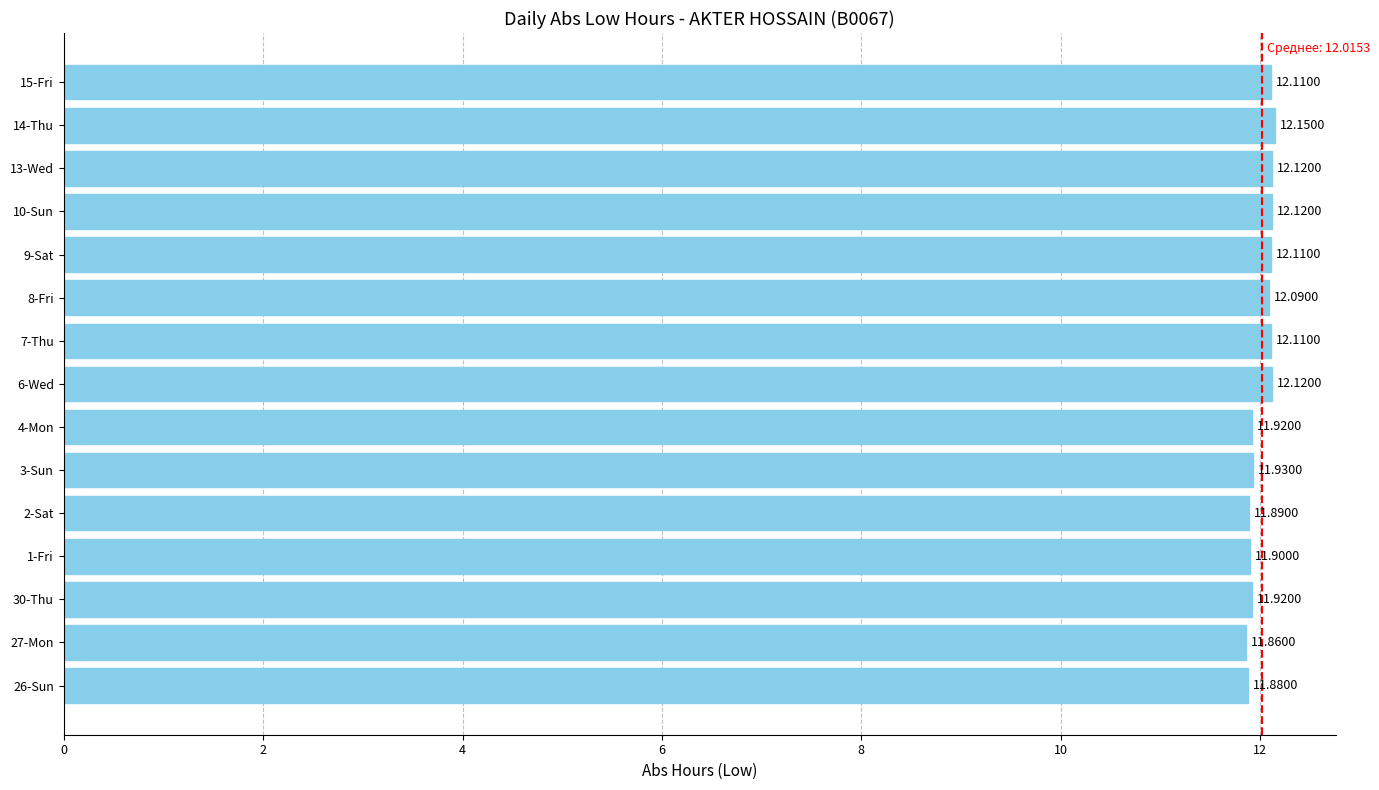

Are the bars grouped side by side (vs. stacked)?

No